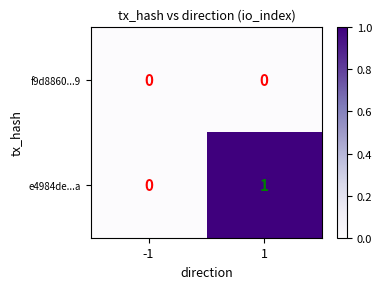

True or false: e4984de...a has a value of 0 at -1.

True